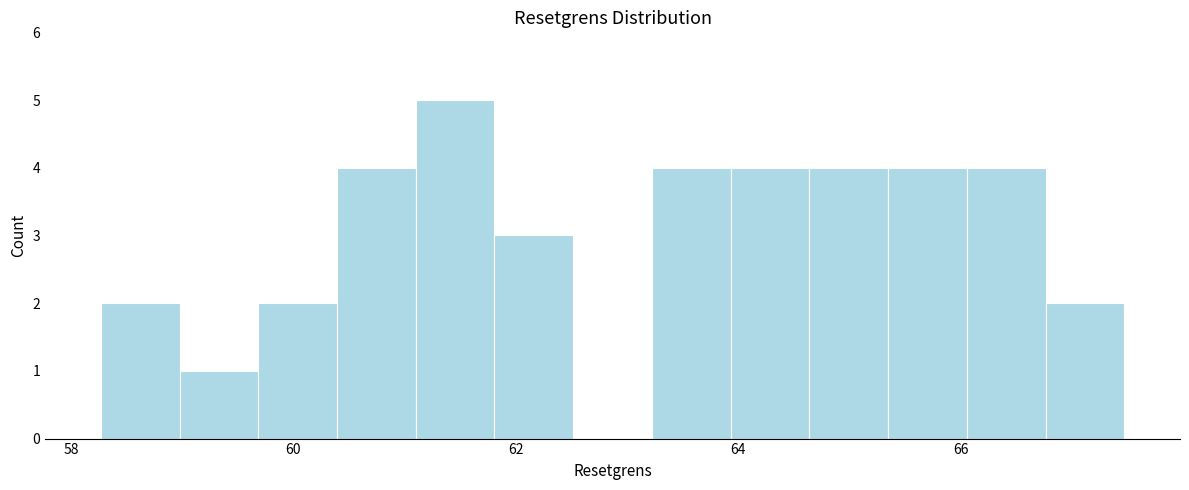

Around what value on the x-axis is the tallest bar? Give the approximate position of its centre, as read against the axis.

61.4